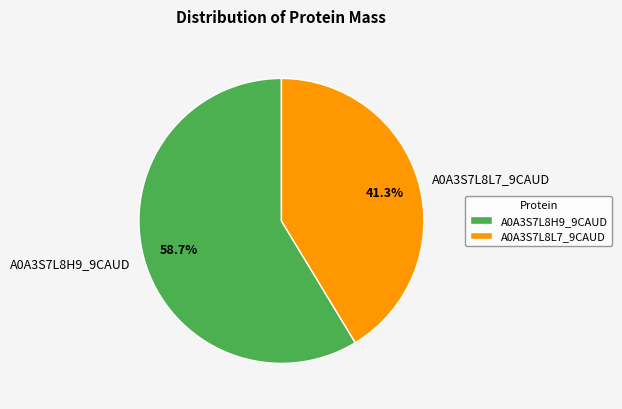

Which category accounts for the majority?

A0A3S7L8H9_9CAUD